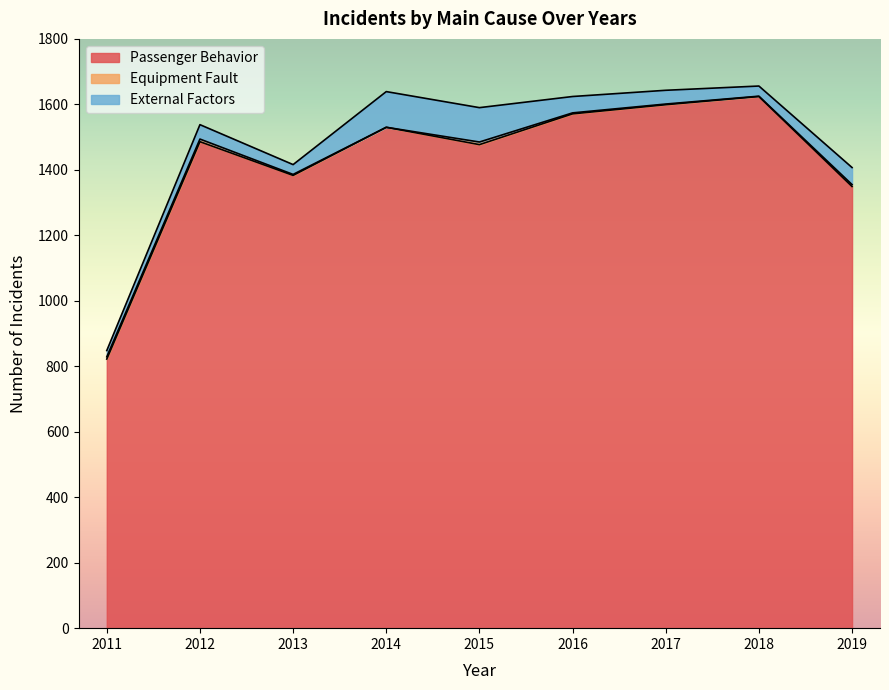

Is it true that Equipment Fault equals 3 at 2016?

True